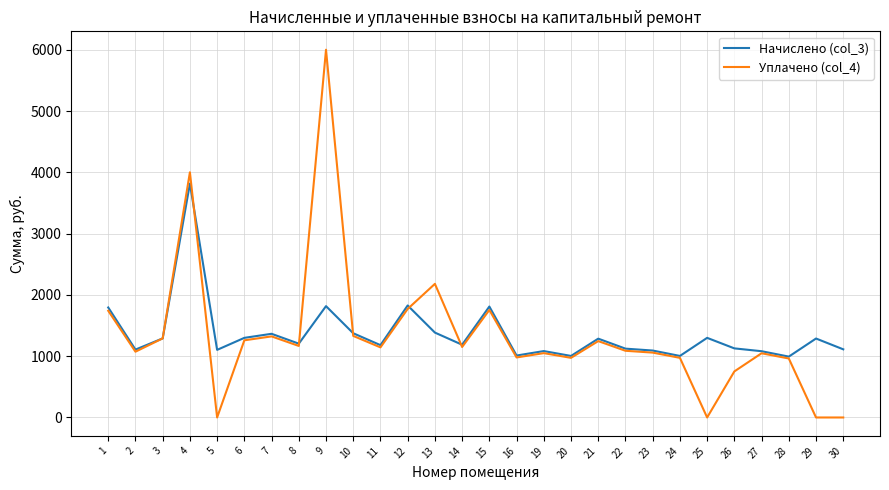

At which label does Уплачено (col_4) first exceed 1143?

1